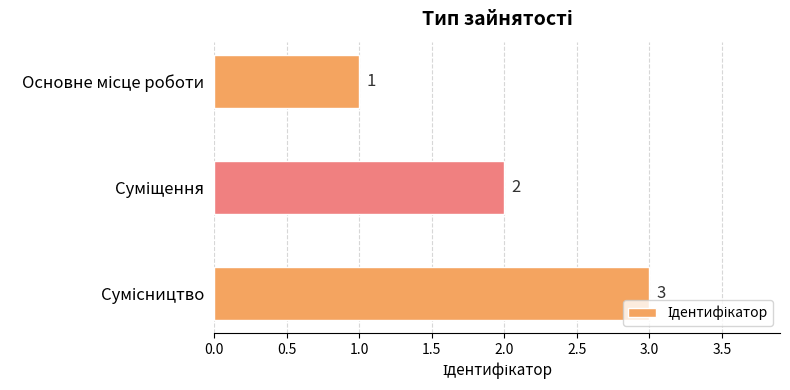

What is the maximum value shown in the chart?

3